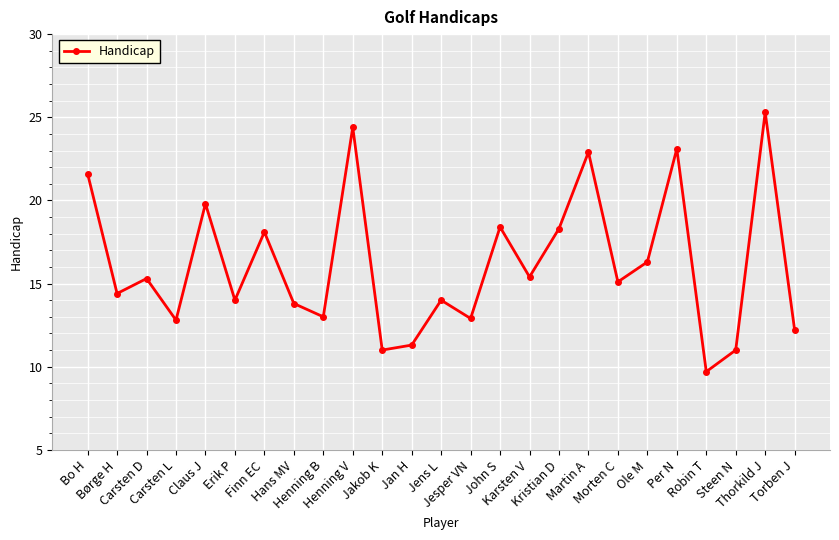

How many interior local peaks (higher than both neighbors) does the data have?

9